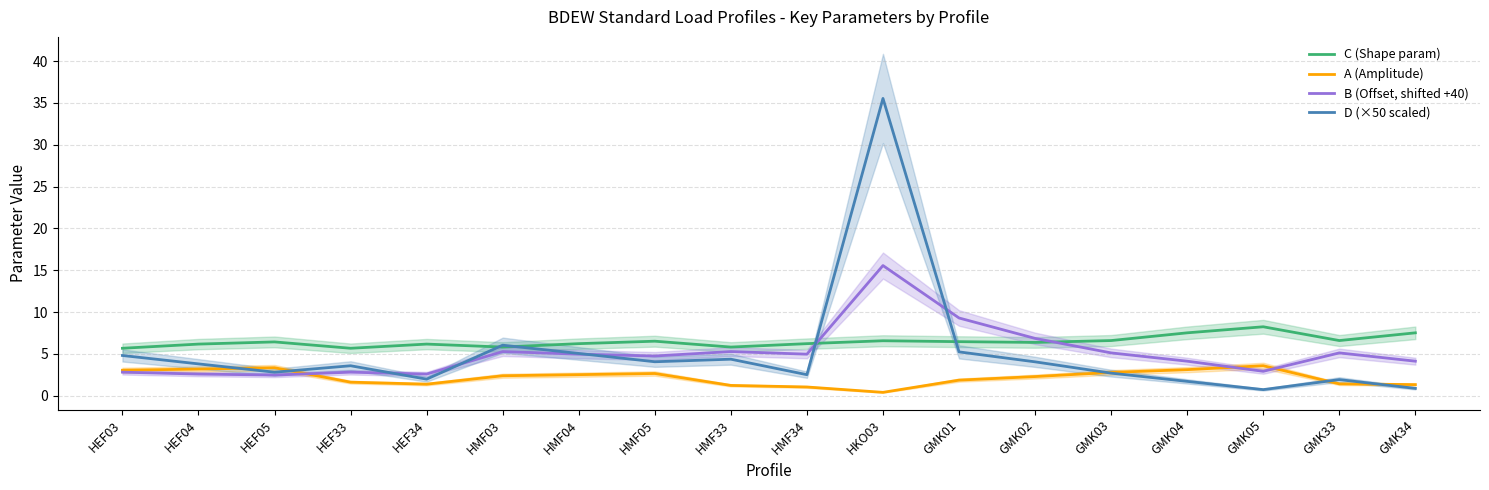

Is the value of A (Amplitude) at HMF05 greater than the value of C (Shape param) at HMF05?

No